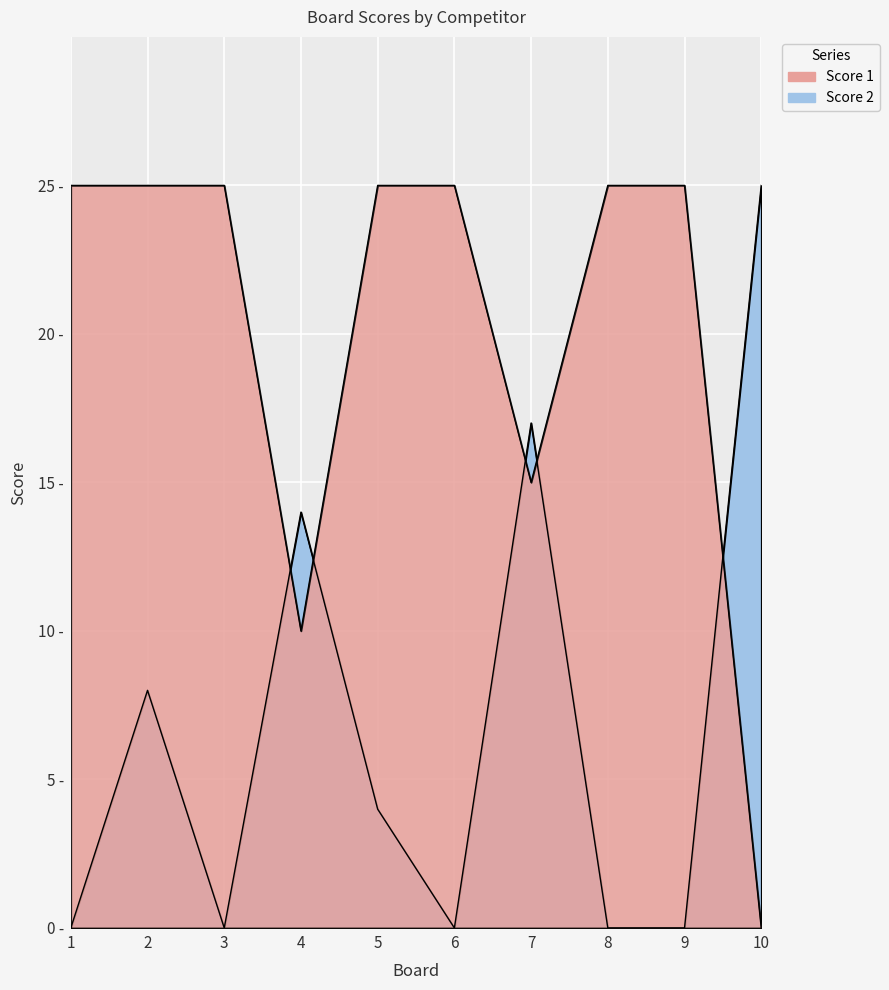

Between which two adjacent categories do Score 2 and Score 1 first intersect?

3 and 4